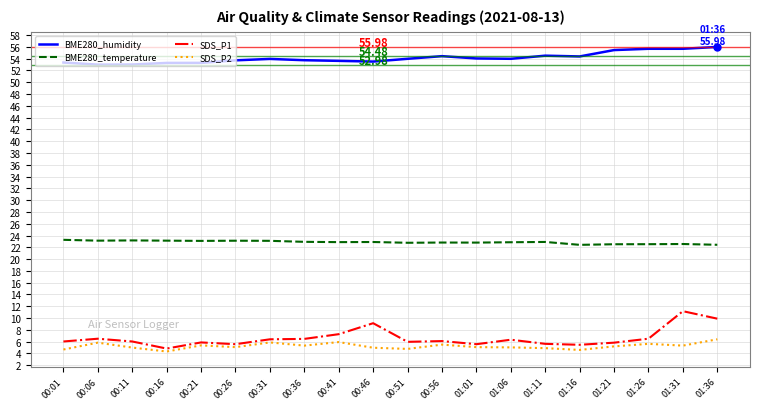

Is this an area chart (filled region under the line)?

No